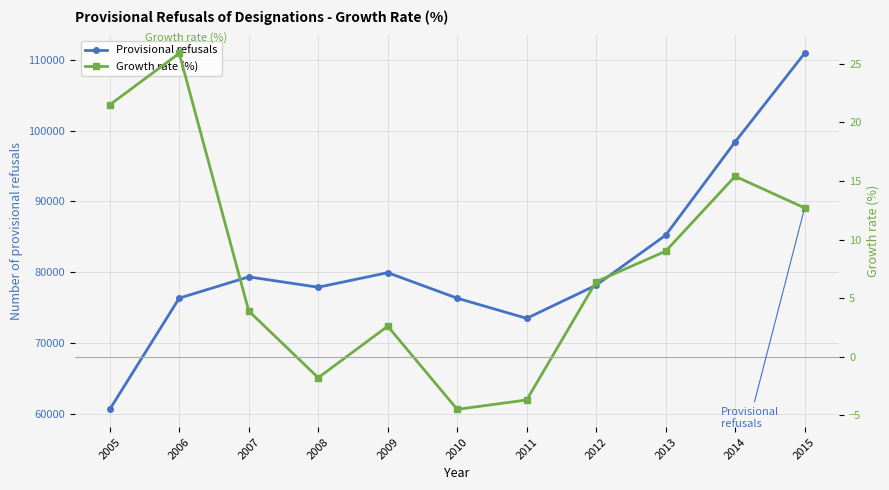

List the labels in order of Growth rate (%) value, smallest first.

2010, 2011, 2008, 2009, 2007, 2012, 2013, 2015, 2014, 2005, 2006